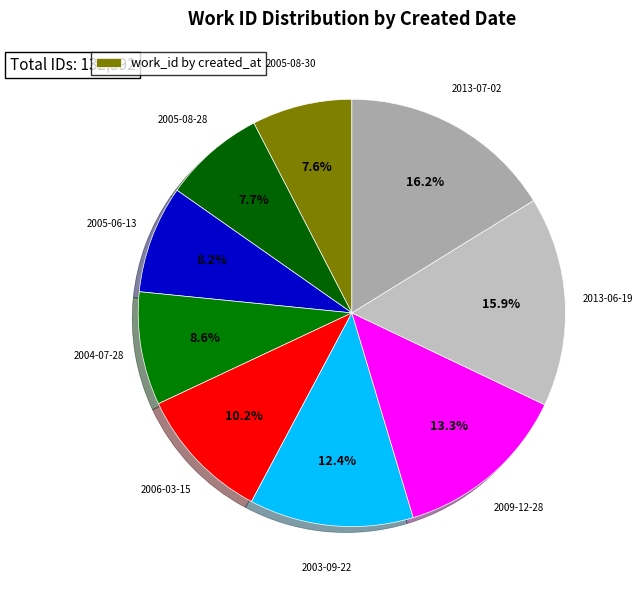

Is there a majority slice in this chart?

No